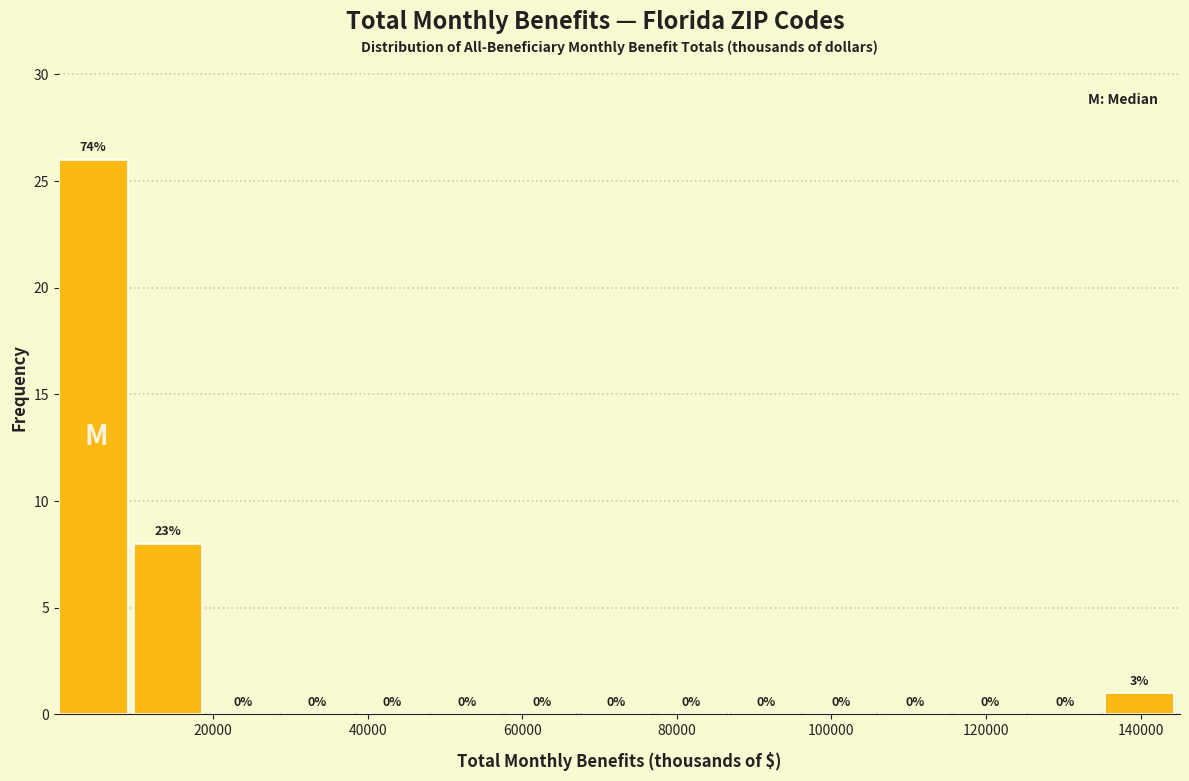

Which range on the x-axis has the tallest bar?

0 to 10000